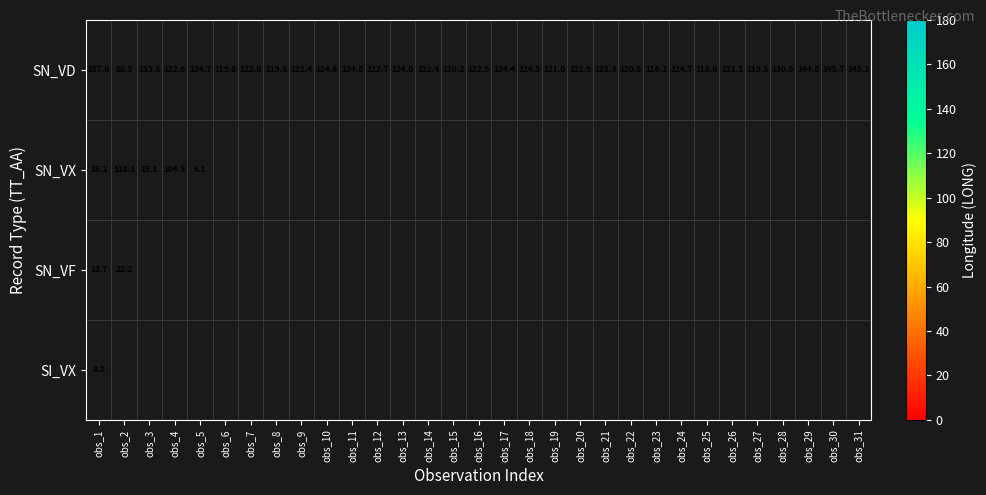

What is the spread (max minus min) of values at obs_1?

149.4